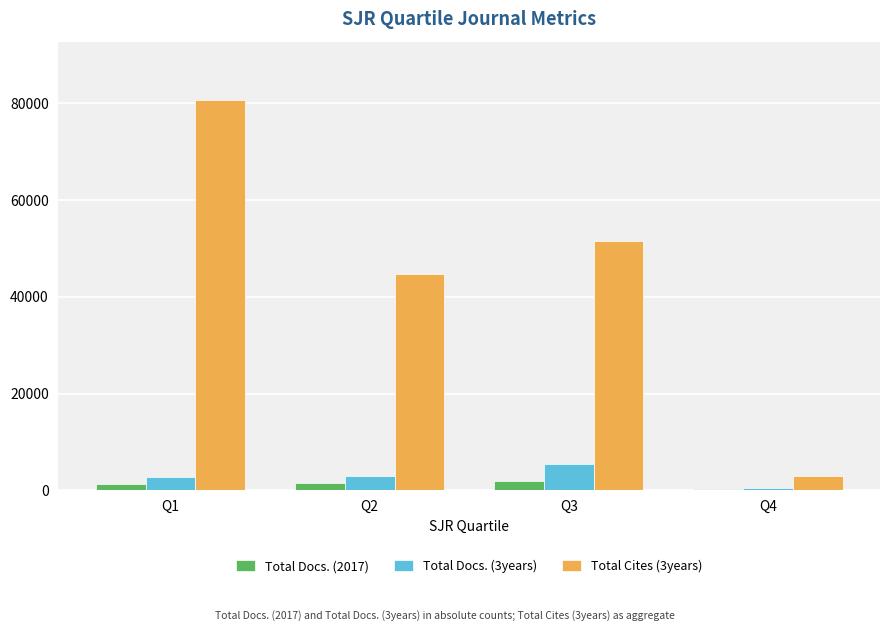

Count the number of categories in the chart.

4